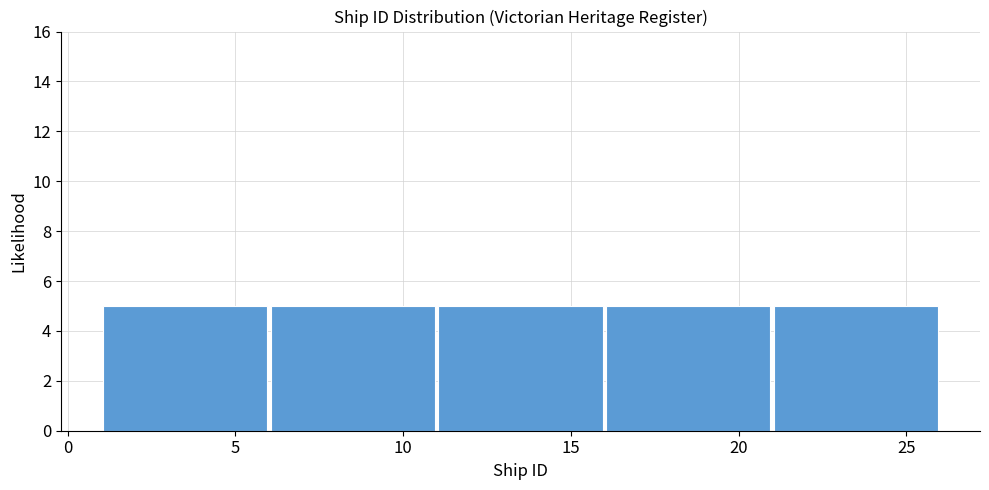

Reading left to right, transcribe this chart: for each bar, give the range it covers on the x-axis and its height. The values are not printed on the chart, so give them approximately, as read against the axis.

1 to 6: 5
6 to 11: 5
11 to 16: 5
16 to 21: 5
21 to 26: 5